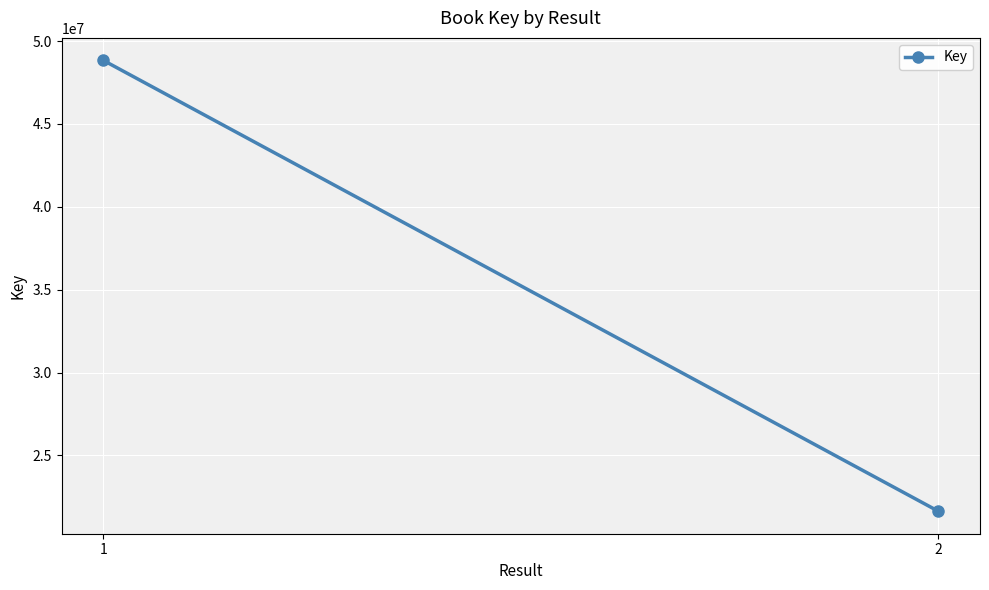

True or false: the data shows 30598829 at 1.

False